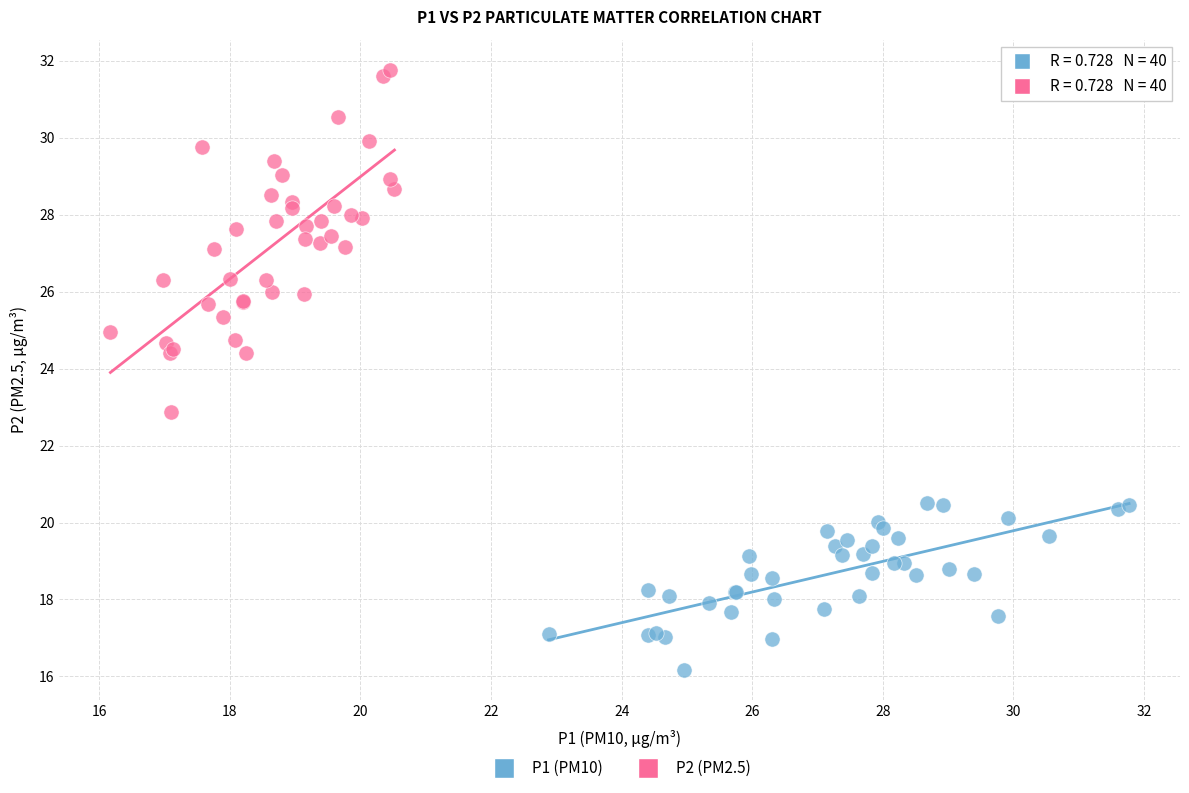

Which series reaches the maximum Y coordinate?

P2 (PM2.5)